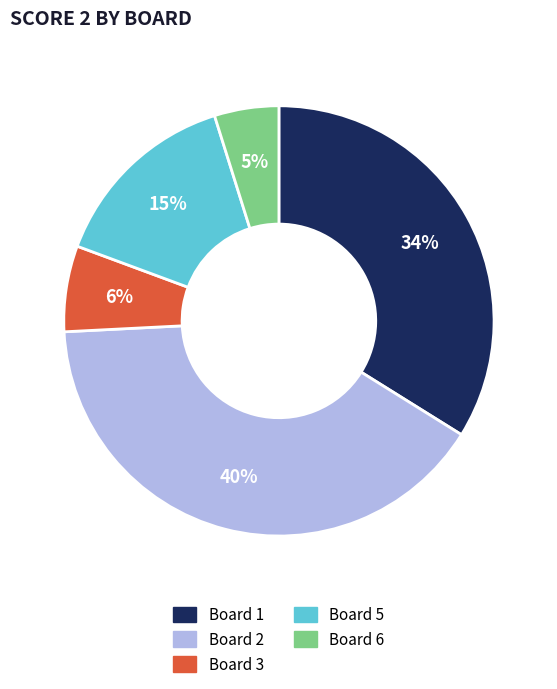

Count the number of slices in the pie.

5